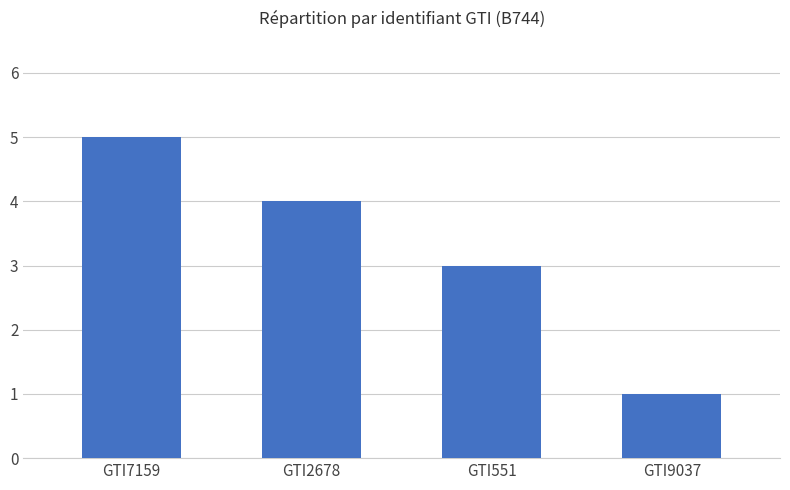

How many values are between 3 and 5?

3